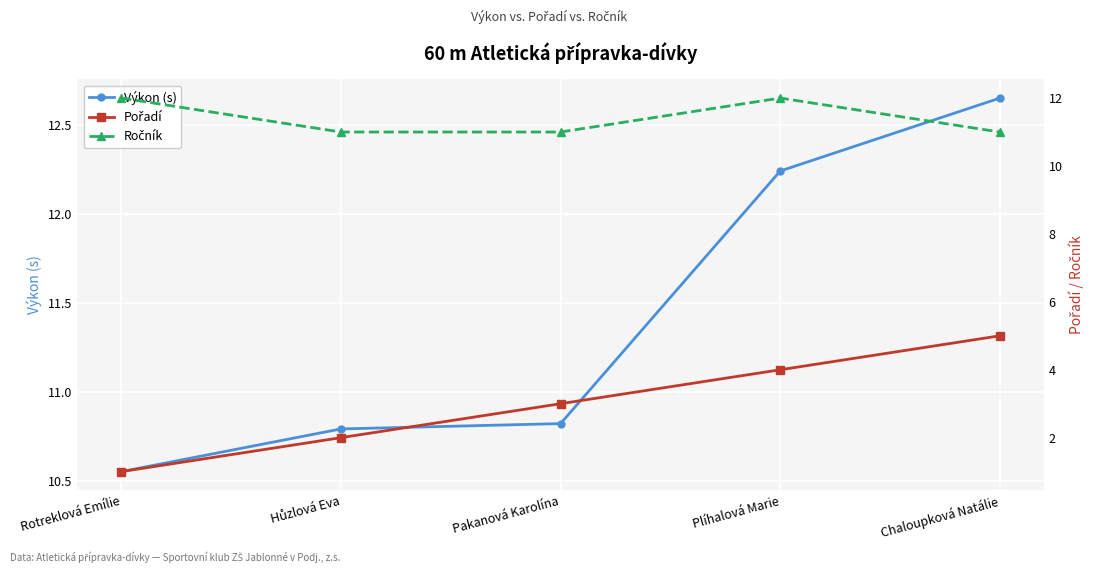

Between Plíhalová Marie and Chaloupková Natálie, which series saw the biggest shift?

Pořadí